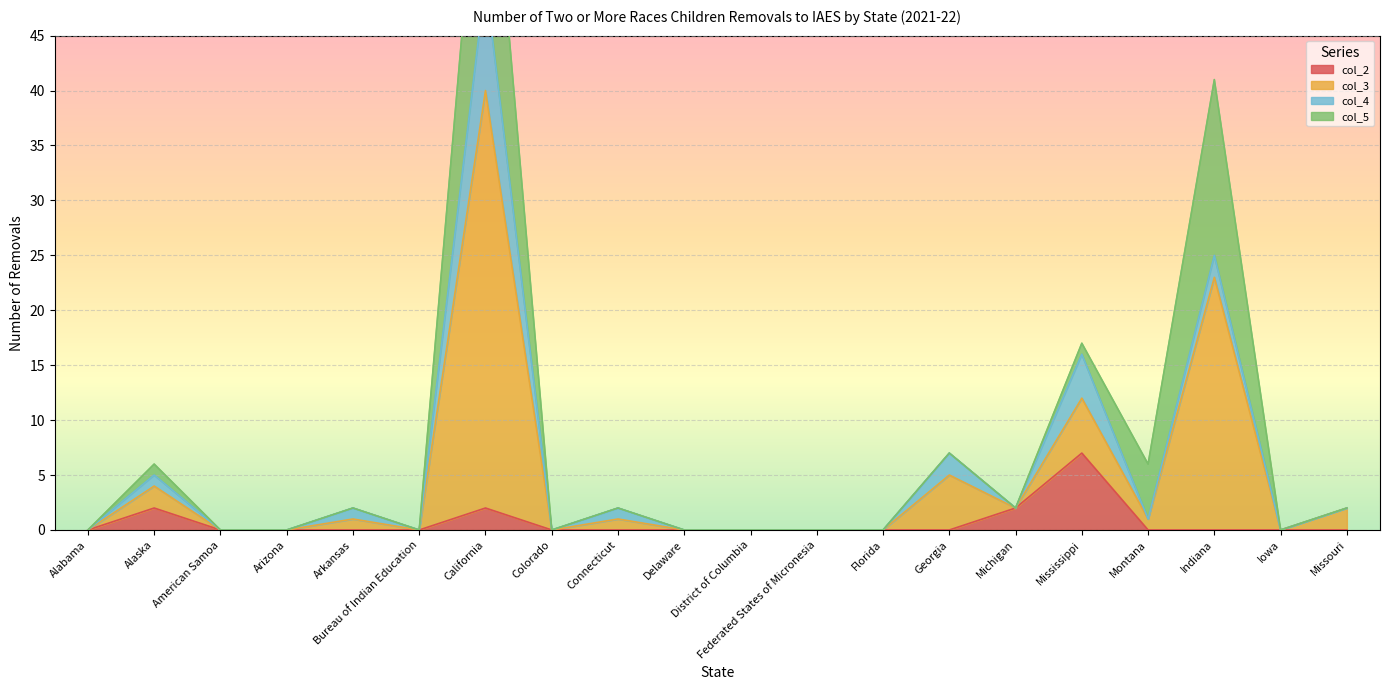

Count the col_2 values in the range 0 to 1.

16